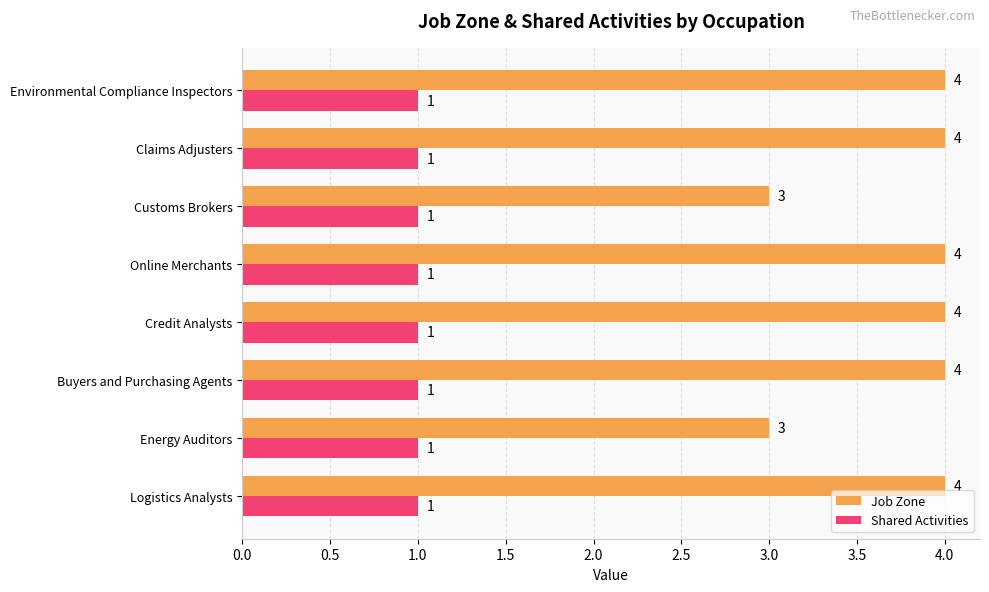

Which series has the widest spread of values?

Job Zone